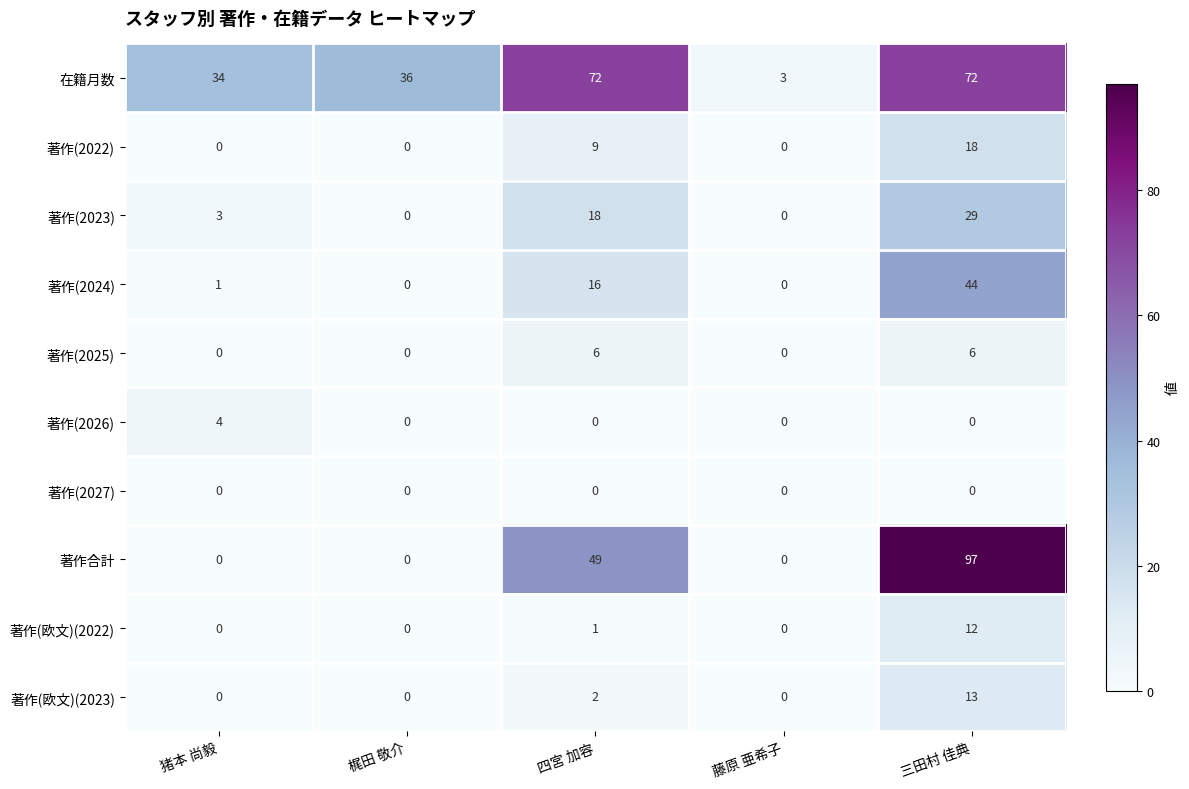

What is the difference between the maximum and second lowest values in the 著作(欧文)(2023) series?

13